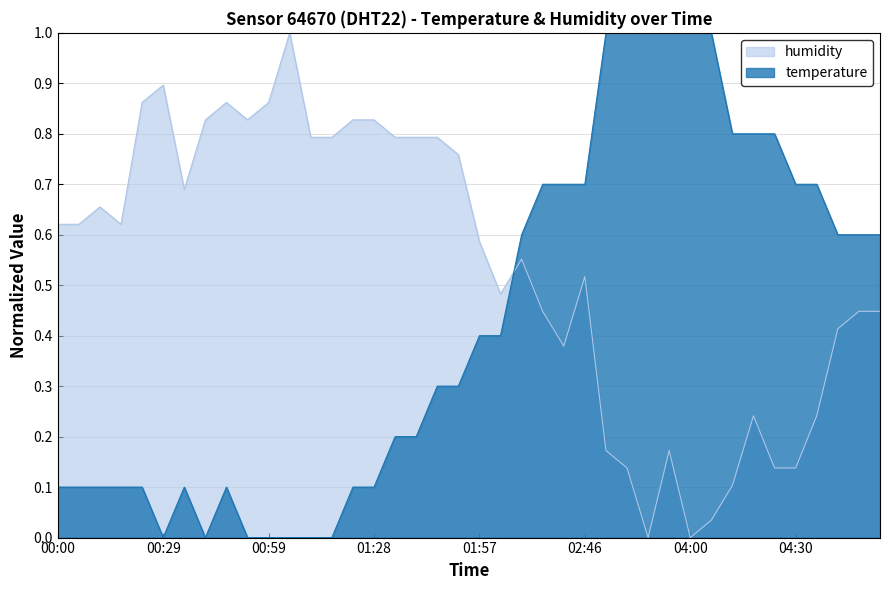

True or false: temperature and humidity intersect in this chart.

True